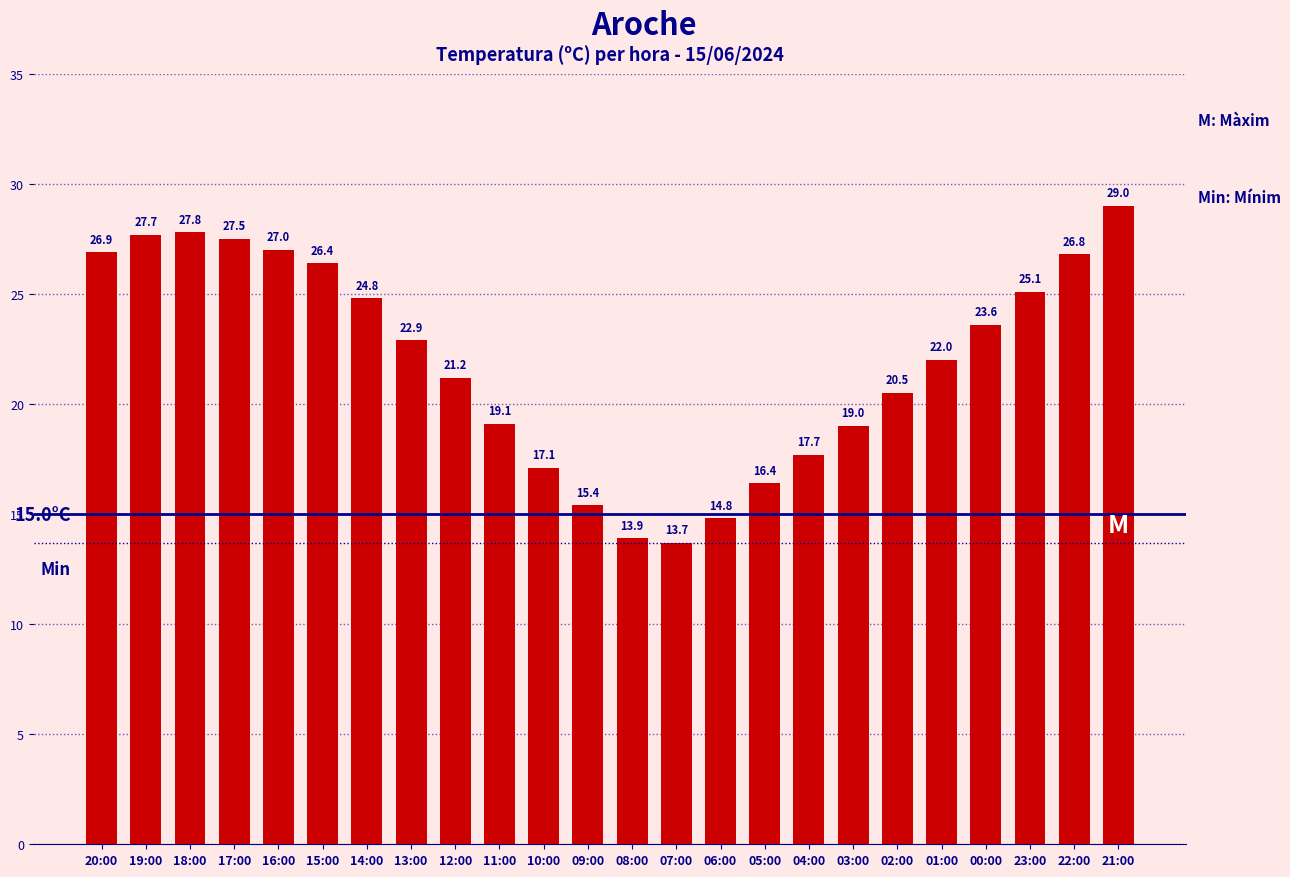

What is the difference between the maximum and minimum values?

15.3